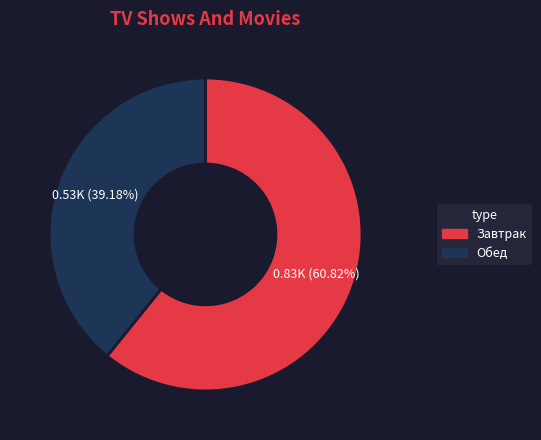

Is there a majority slice in this chart?

Yes